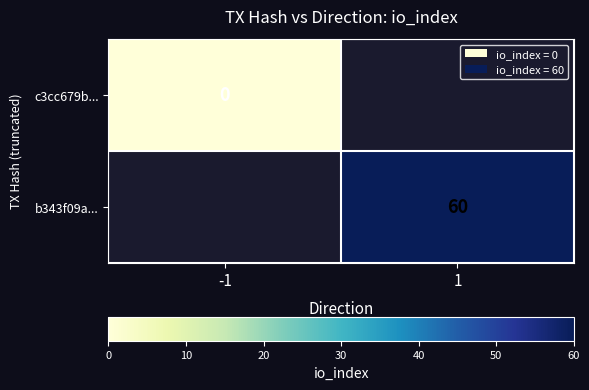

Which series has the widest spread of values?

c3cc679b...